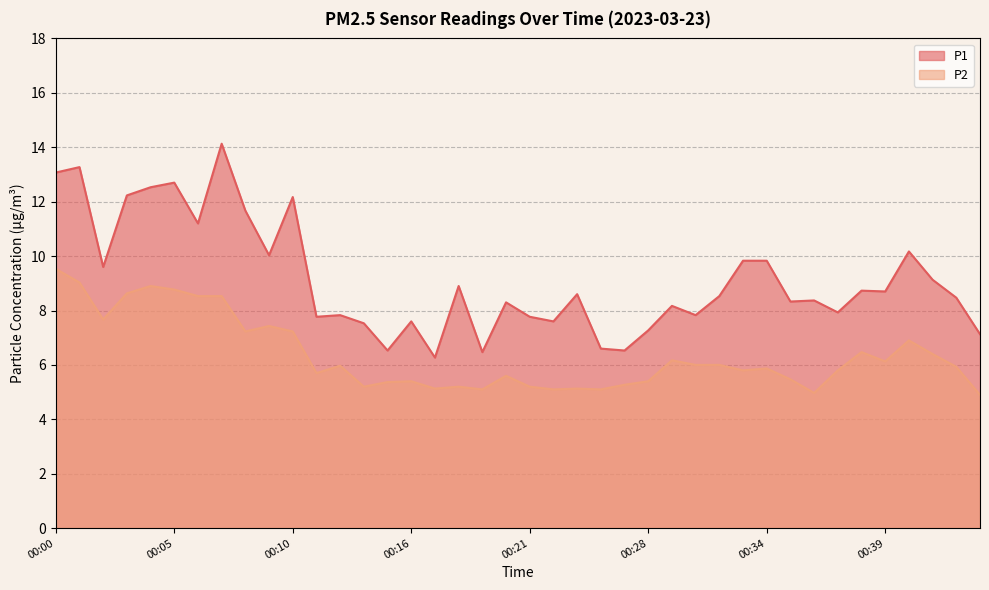

List the series in order of their overall mean, highest first.

P1, P2